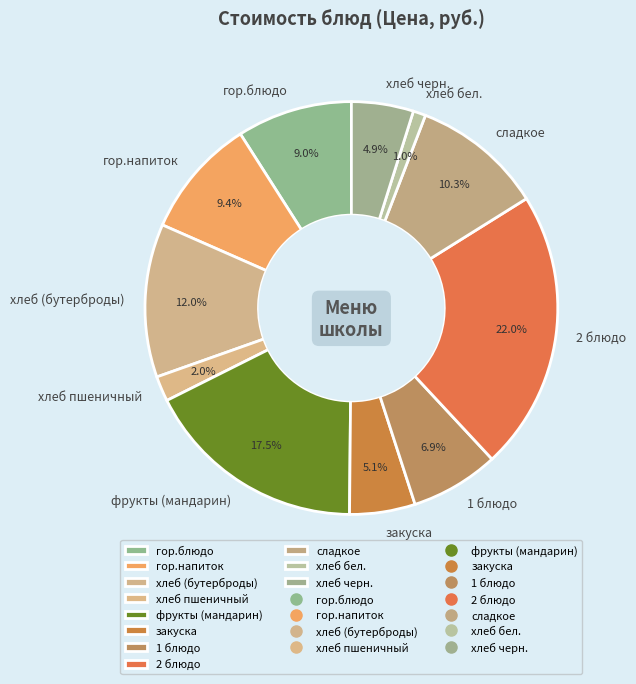

Is the sum of закуска and хлеб бел. greater than half?

No